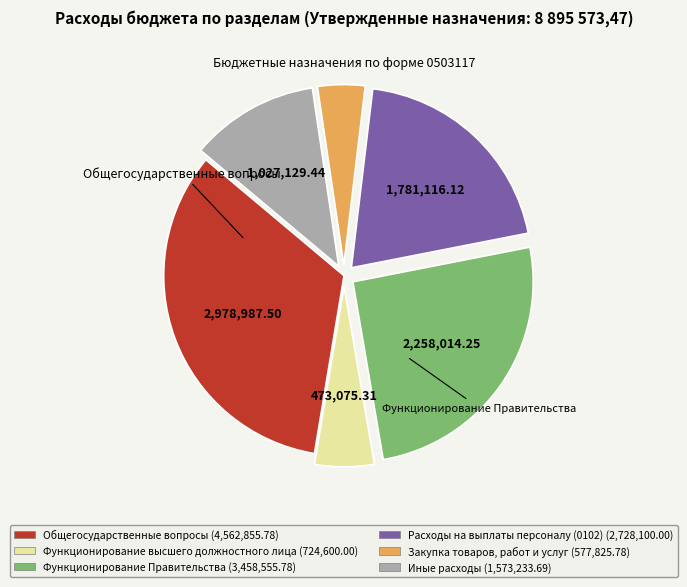

Does any single category account for the majority?

No